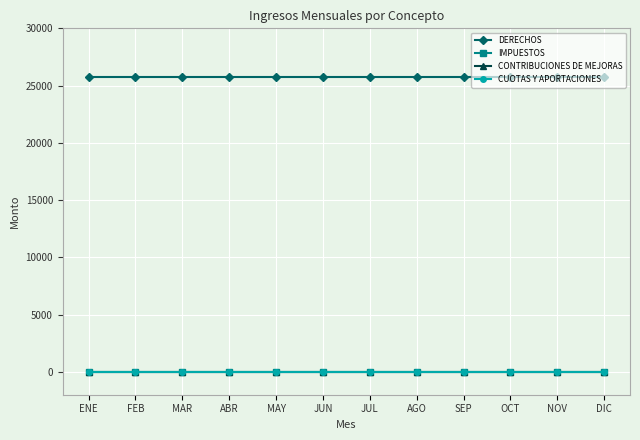

At how many categories does at least one series exceed 2880?

12